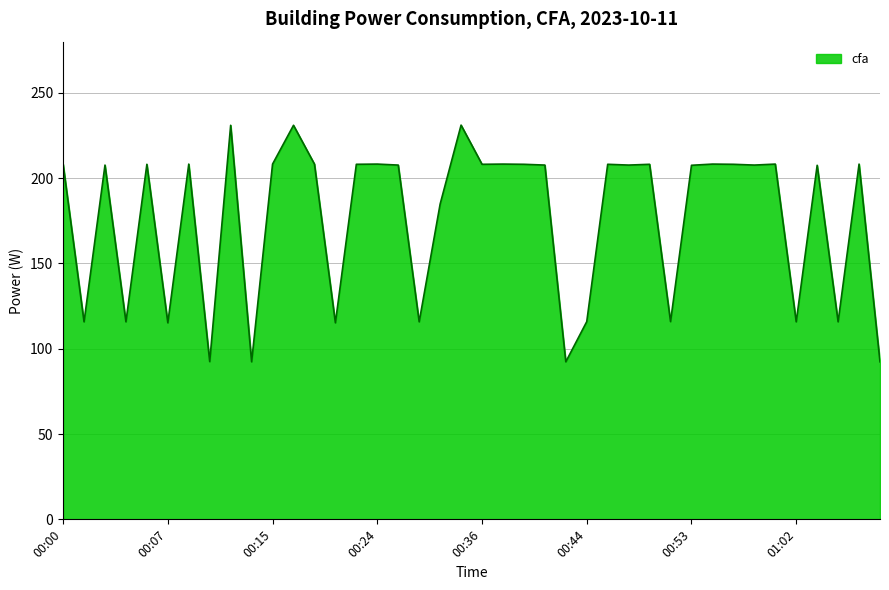

What is the smallest value displayed?

92.3